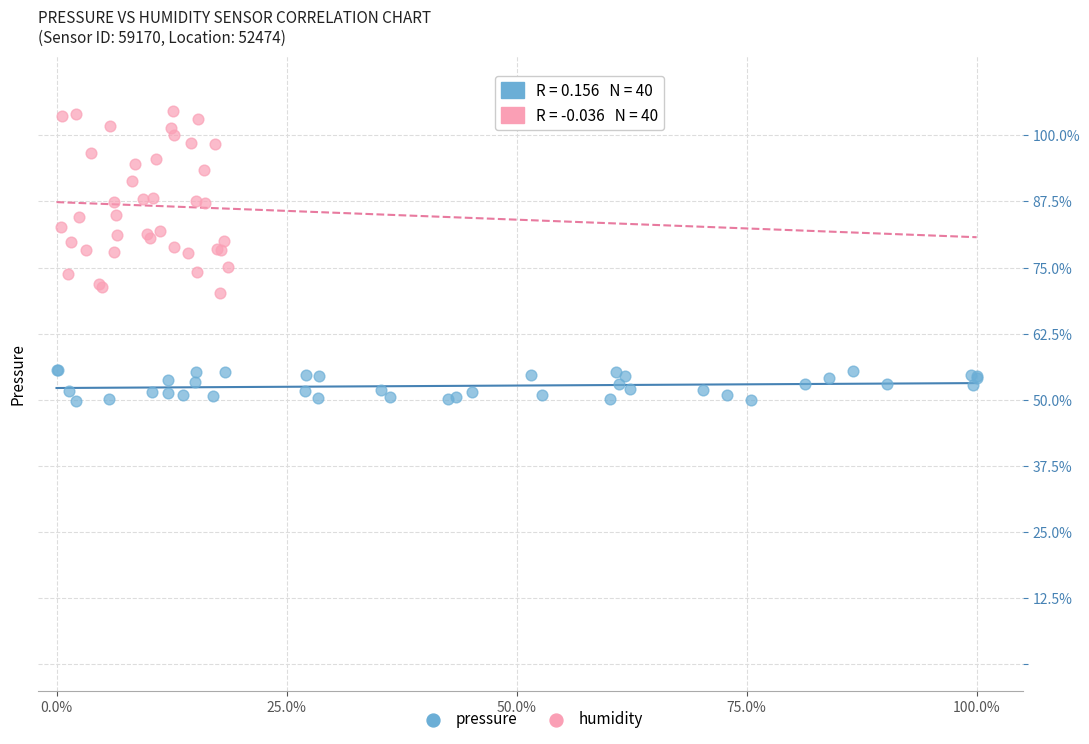

Which series contains the lowest Y value?

pressure